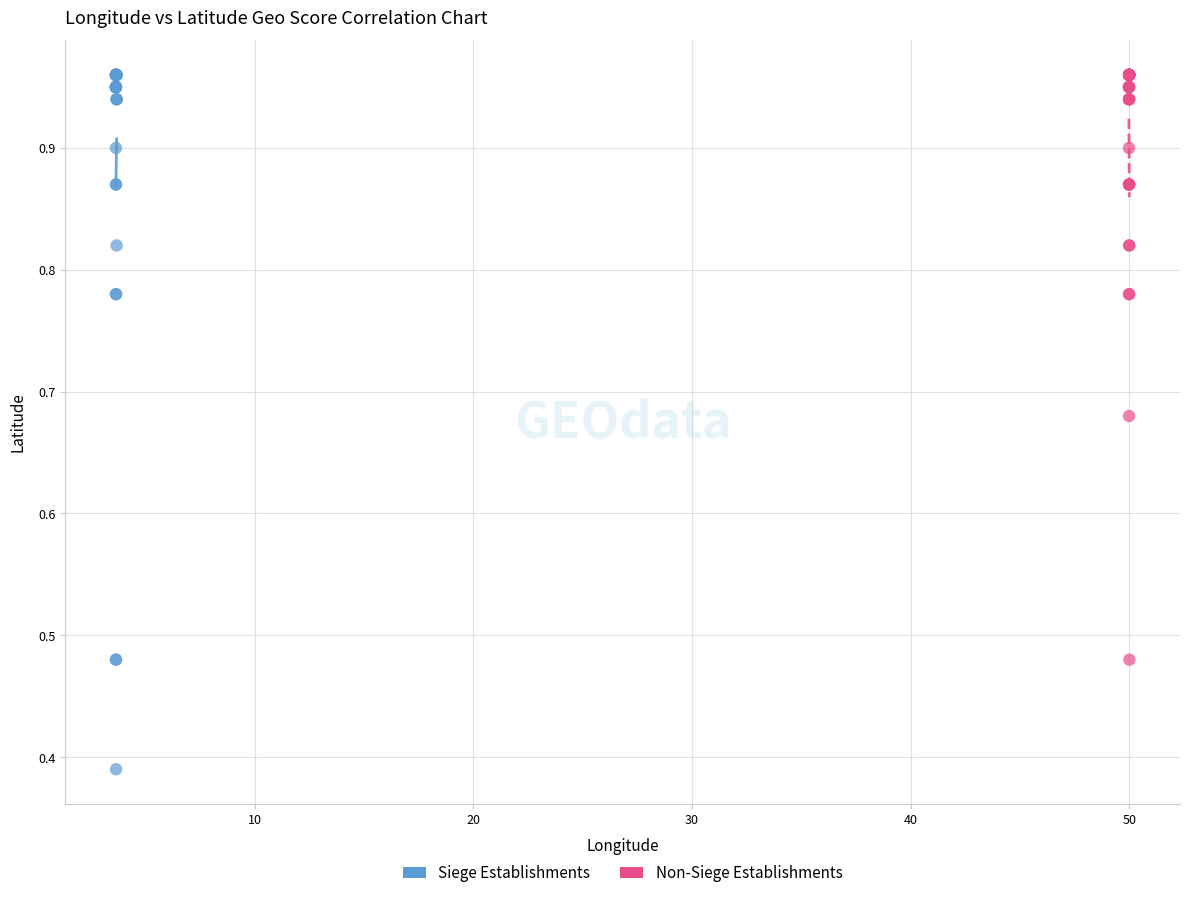

Which series contains the lowest Y value?

Siege Establishments